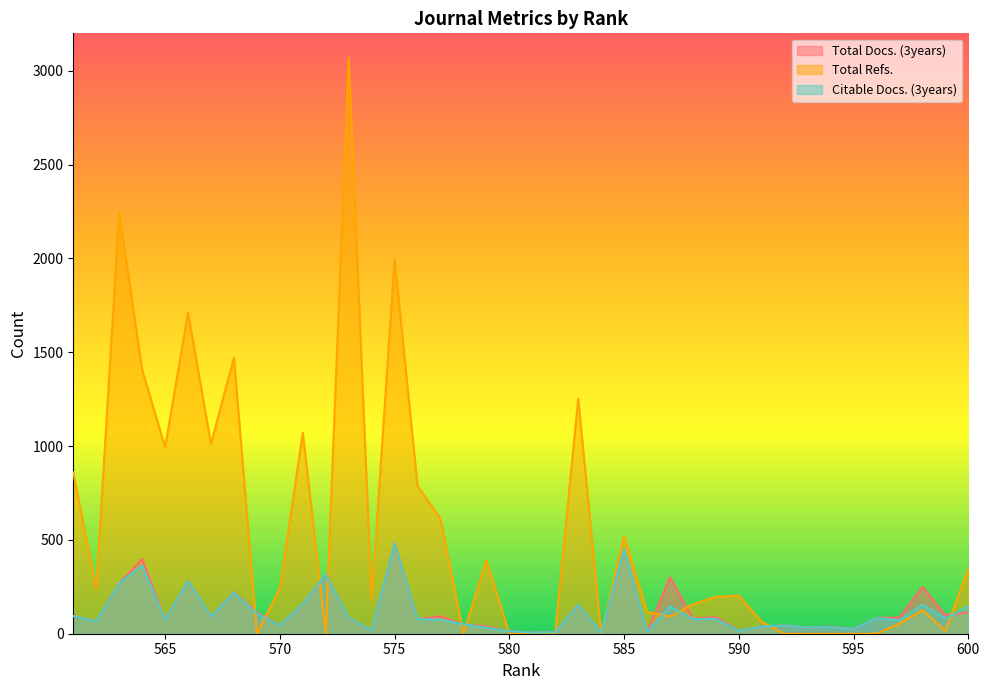

How many intersections are there between Citable Docs. (3years) and Total Refs.?

14